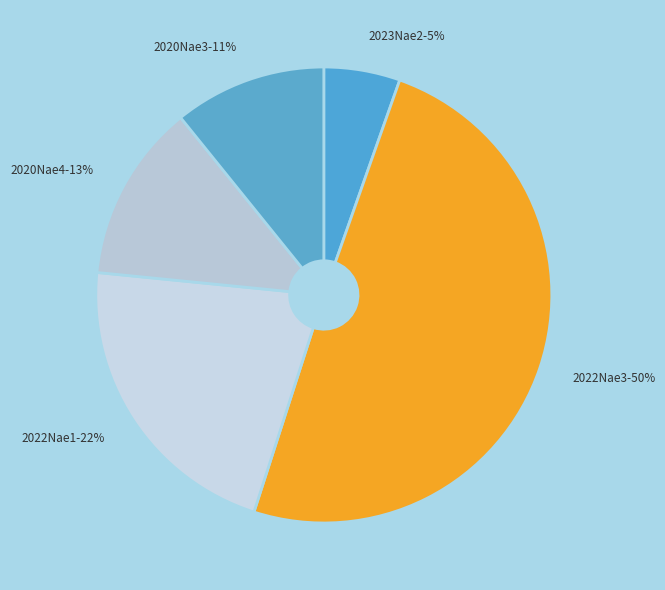

Which has a higher value, 2020Nae4-13% or 2023Nae2-5%?

2020Nae4-13%